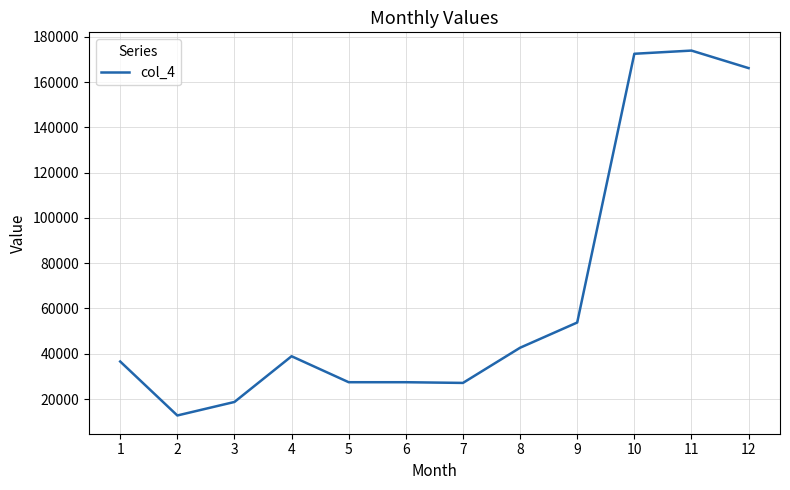

Does the chart have visible grid lines?

Yes